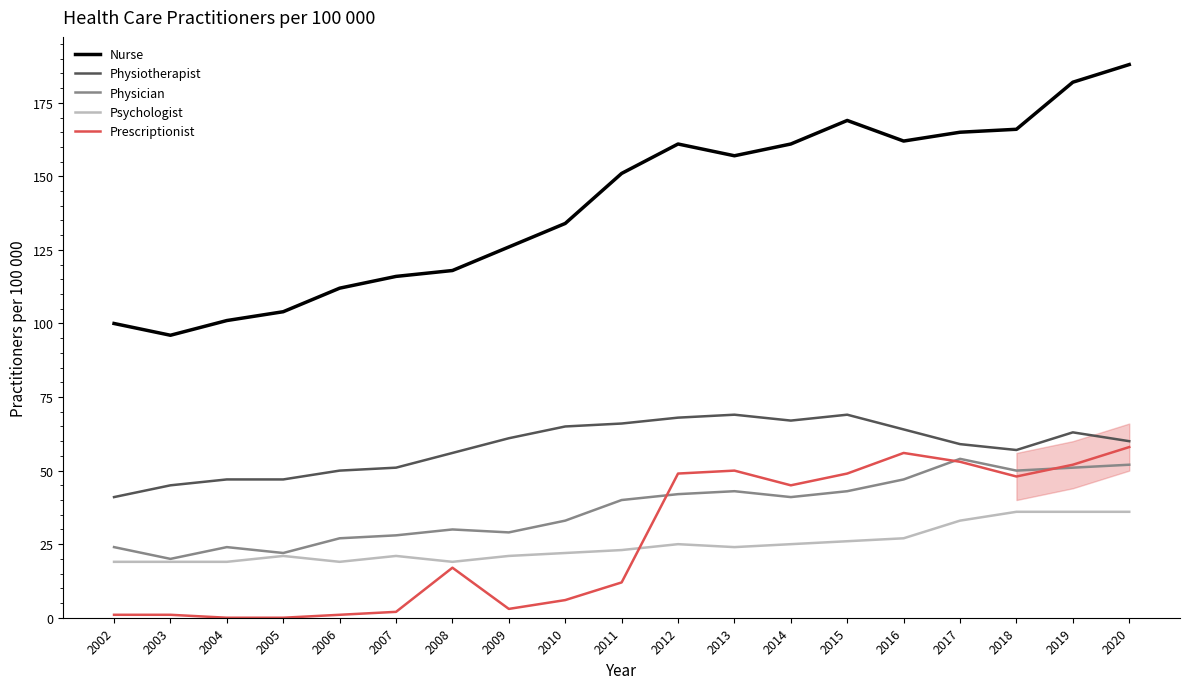

Does the chart display data point markers on the line(s)?

No